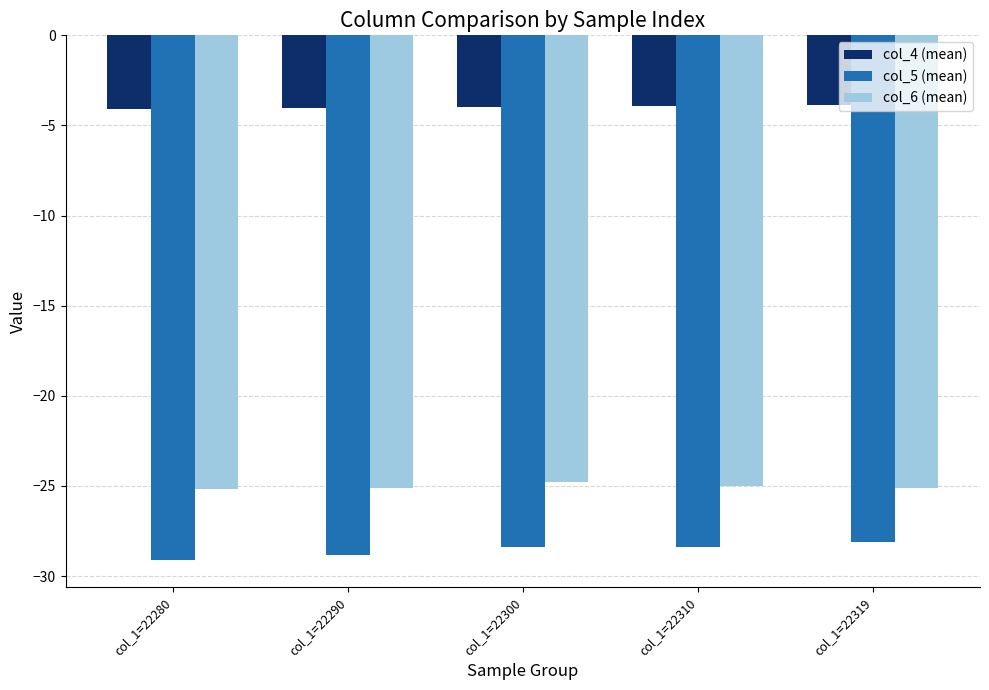

How many bars are there in each group?

3